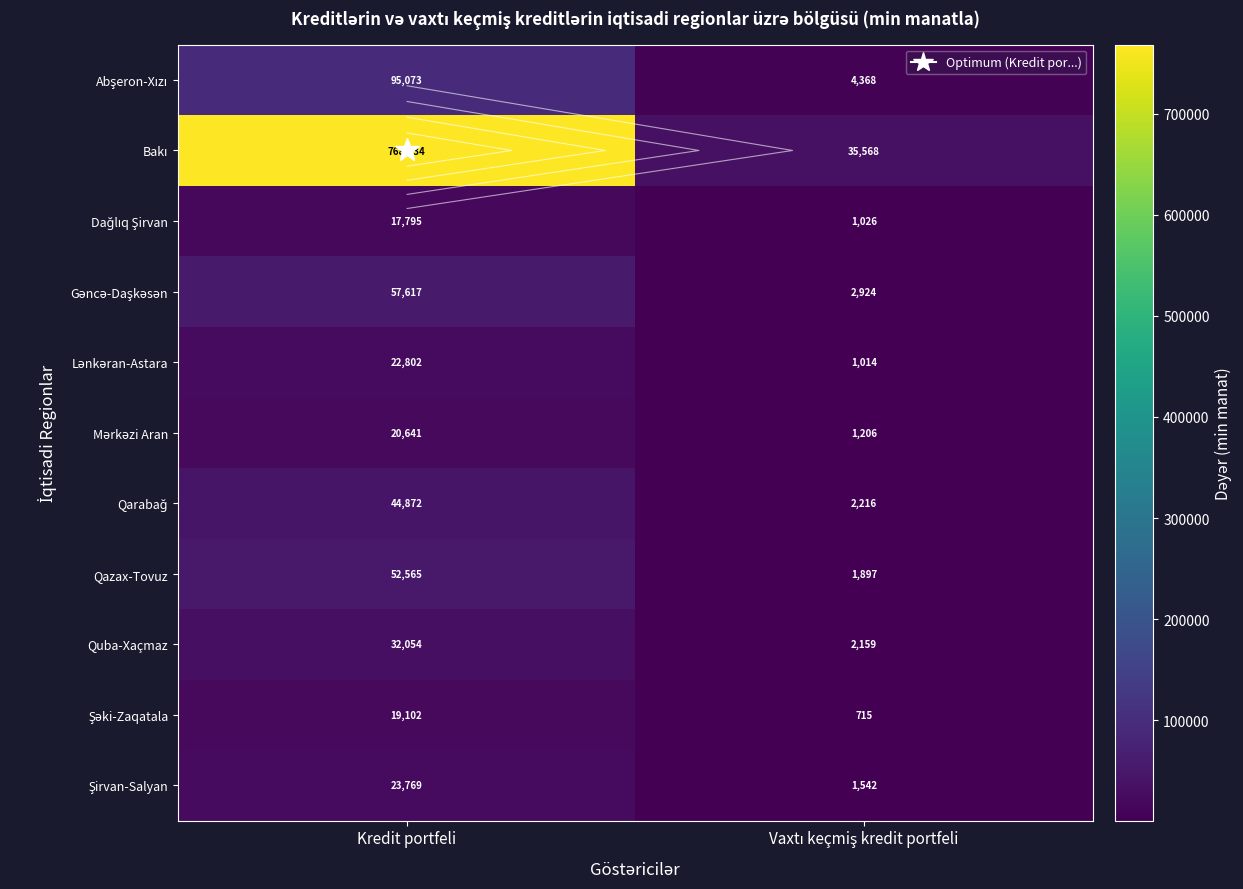

How many data points does each series have?

2